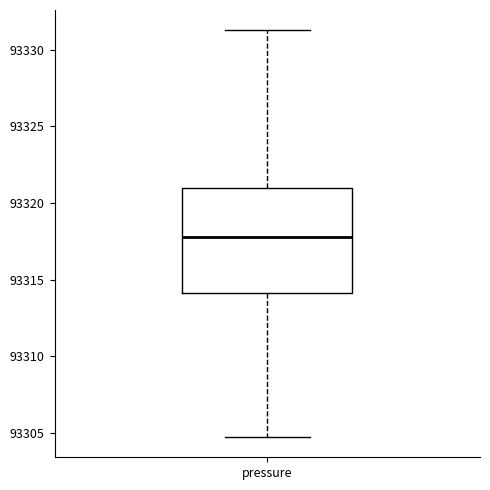

Where is the lower edge of the box for pressure on the y-axis? The values are not printed on the chart, so give them approximately, as read against the axis.

93314.0